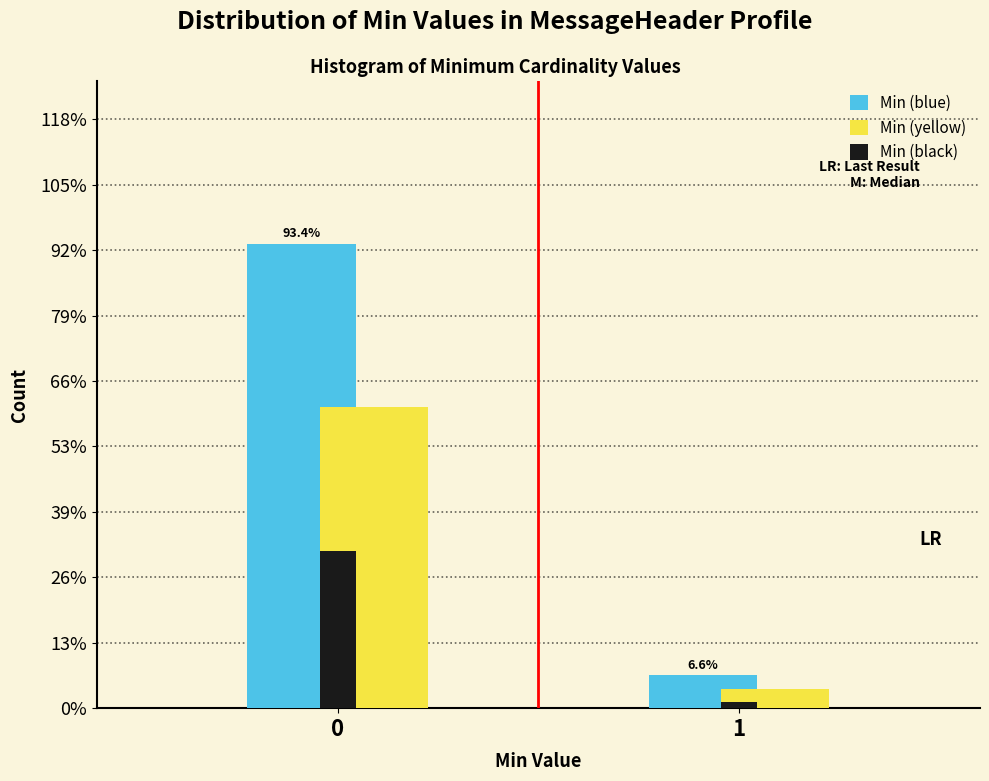

Are the bars horizontal?

No